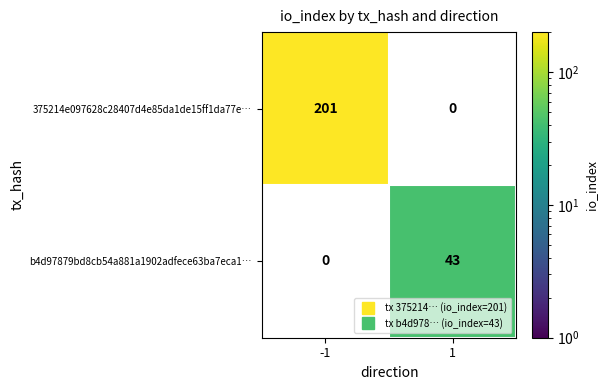

At which label is 375214e097628c28407d4e85da1de15ff1da77e… closest to 201?

-1